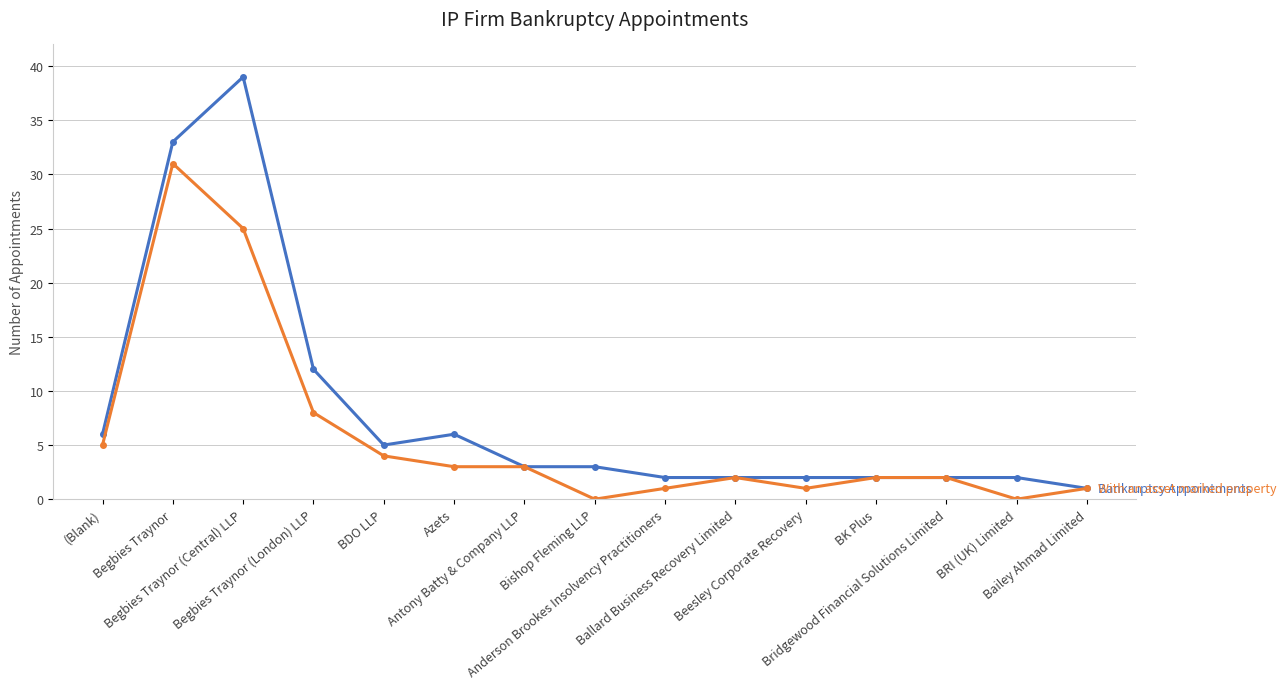

What is the greatest value displayed?

39